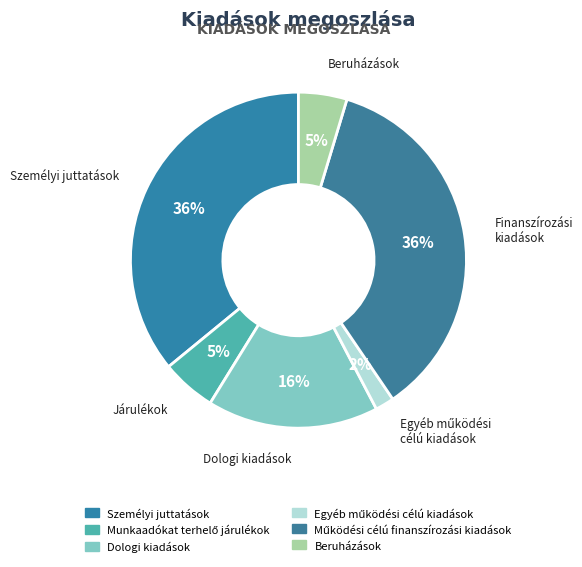

Rank the categories by value from lowest to highest.

Egyéb működési célú kiadások, Beruházások, Munkaadókat terhelő járulékok, Dologi kiadások, Működési célú finanszírozási kiadások, Személyi juttatások